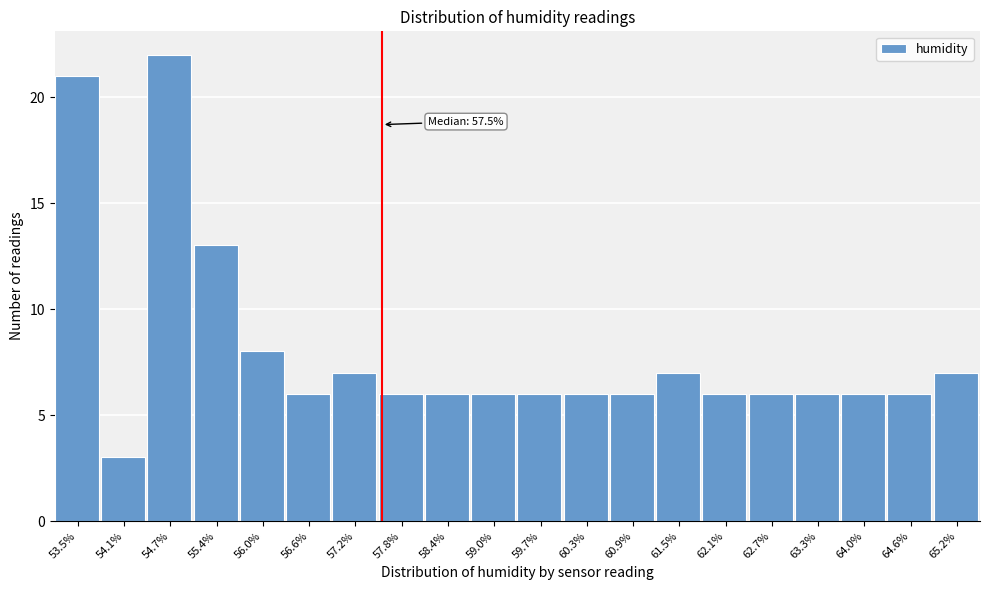

Which range on the x-axis has the tallest bar?

54.4 to 55.0